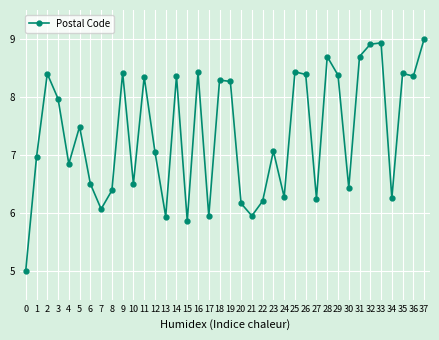

What is the difference between the values at 30 and 1?

0.5